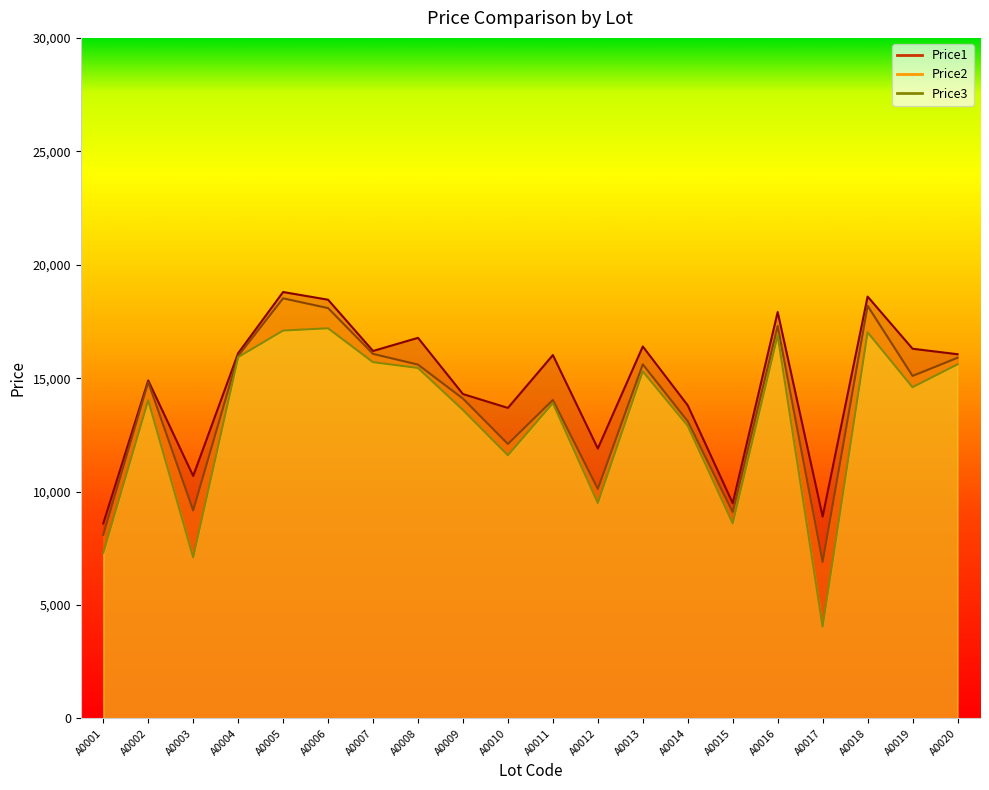

What are all the series names shown in the legend?

Price1, Price2, Price3